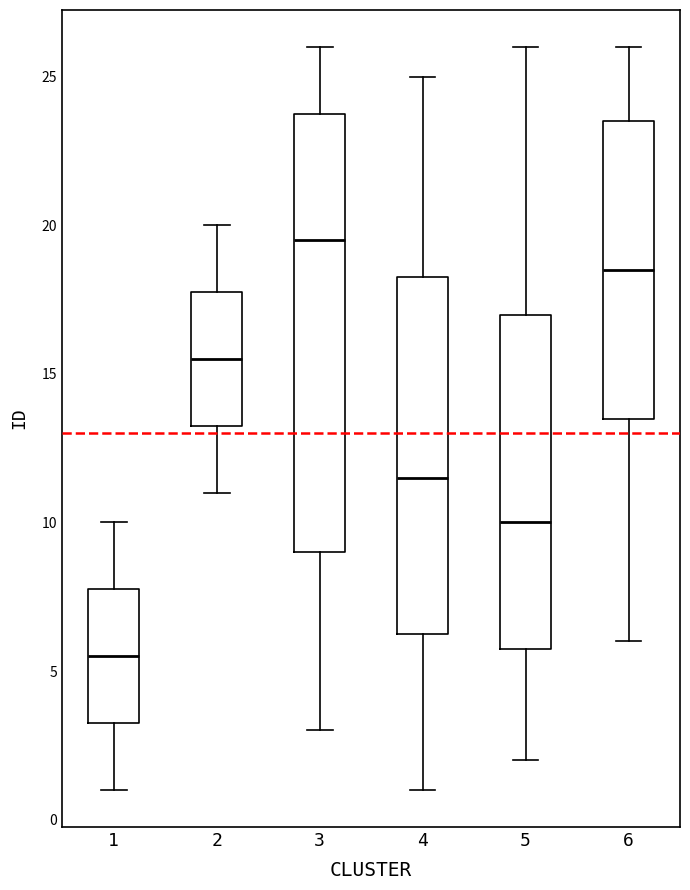

Reading left to right, read every box against the y-axis: the position of its median line, the range the box covers, and the ends of its whiskers. The values are not printed on the chart, so give them approximately, as read against the axis.

1: median 5.5, box 3.5 to 8.0, whiskers 1.0 to 10.0
2: median 15.5, box 13.5 to 18.0, whiskers 11.0 to 20.0
3: median 19.5, box 9.0 to 24.0, whiskers 3.0 to 26.0
4: median 11.5, box 6.5 to 18.5, whiskers 1.0 to 25.0
5: median 10.0, box 6.0 to 17.0, whiskers 2.0 to 26.0
6: median 18.5, box 13.5 to 23.5, whiskers 6.0 to 26.0